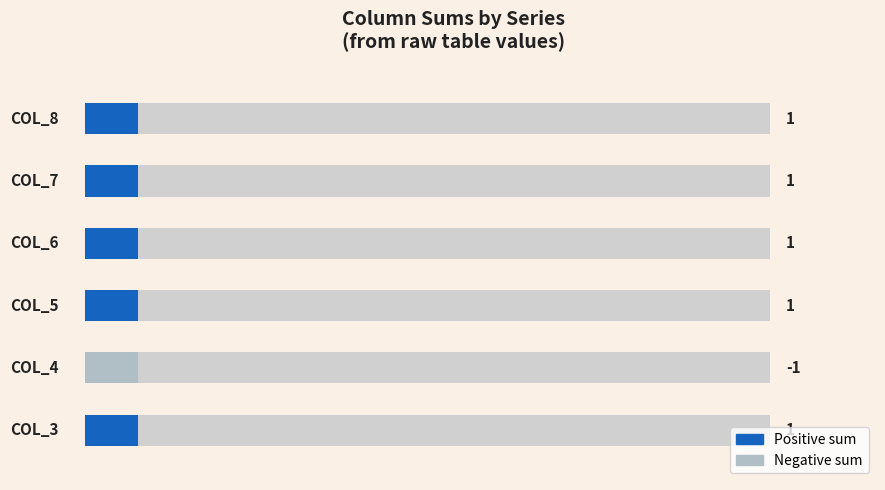

What is the value of the col_4 bar at the 12th from the left?

-1